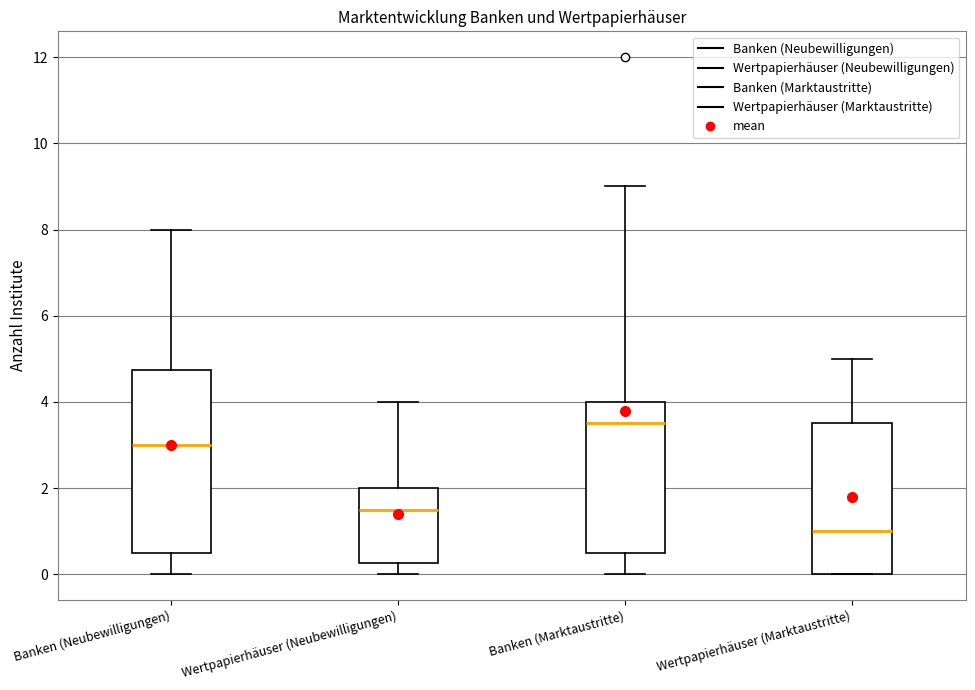

Reading left to right, transcribe this box plot: for each box, give where its median line is, the range the box spans, and where its two whiskers end, as read against the y-axis. The values are not printed on the chart, so give them approximately, as read against the axis.

Banken (Neubewilligungen): median 3.0, box 0.6 to 4.8, whiskers 0.0 to 8.0
Wertpapierhäuser (Neubewilligungen): median 1.6, box 0.2 to 2.0, whiskers 0.0 to 4.0
Banken (Marktaustritte): median 3.6, box 0.6 to 4.0, whiskers 0.0 to 9.0
Wertpapierhäuser (Marktaustritte): median 1.0, box 0.0 to 3.6, whiskers 0.0 to 5.0